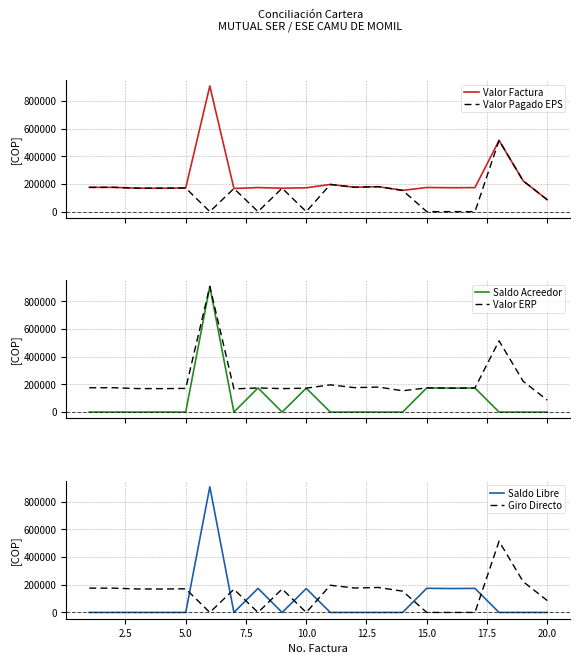

The value of Giro Directo at 10.0 is 181345. True or false?

False